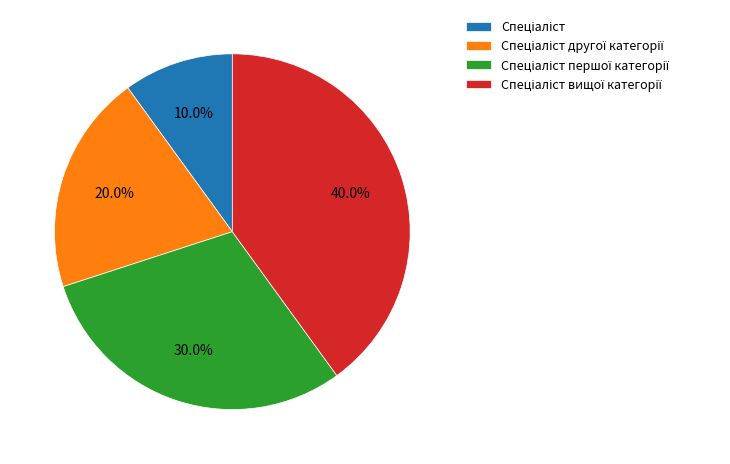

Does any single category account for the majority?

No